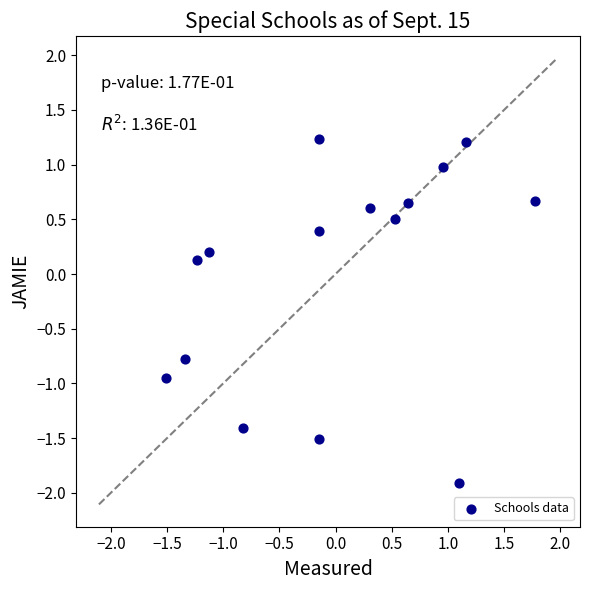

What is the range of X values (max minus min)?

3.3